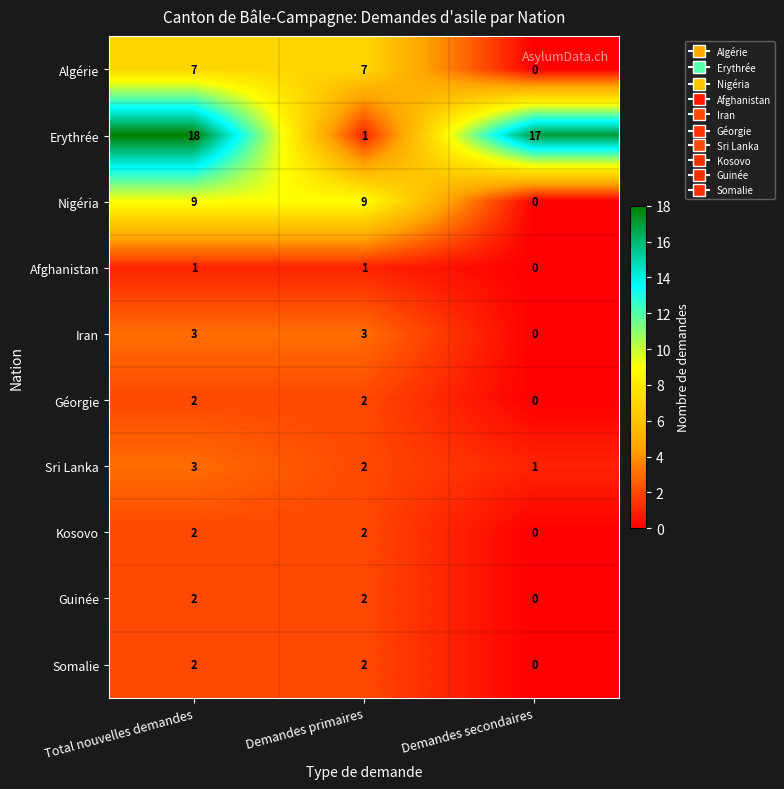

Is it true that Nigéria equals 9 at Total nouvelles demandes?

True